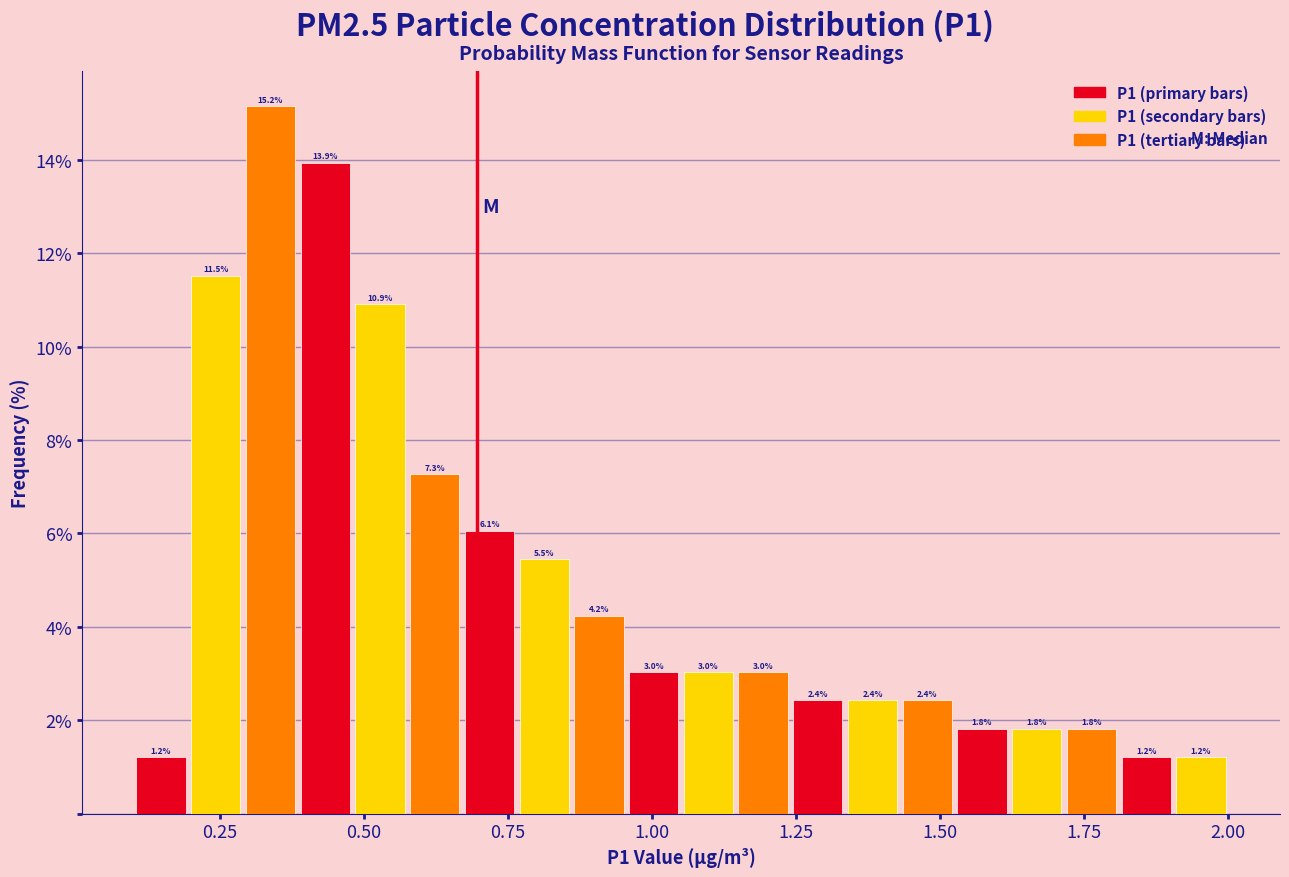

Read against the x-axis, roughly where is the centre of the tallest bar?

0.35